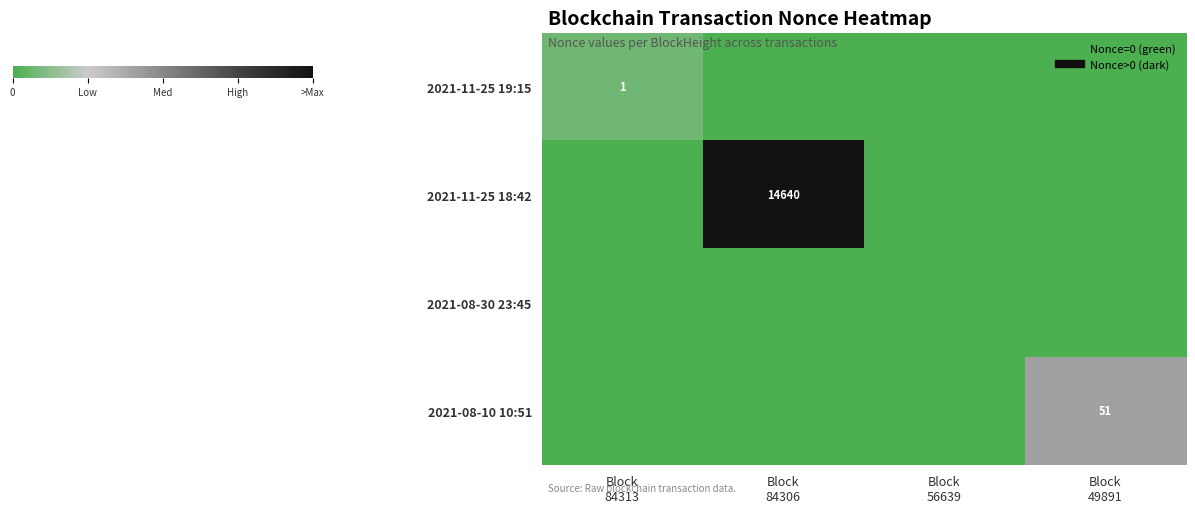

Which series has the largest total across all categories?

2021-11-25 18:42